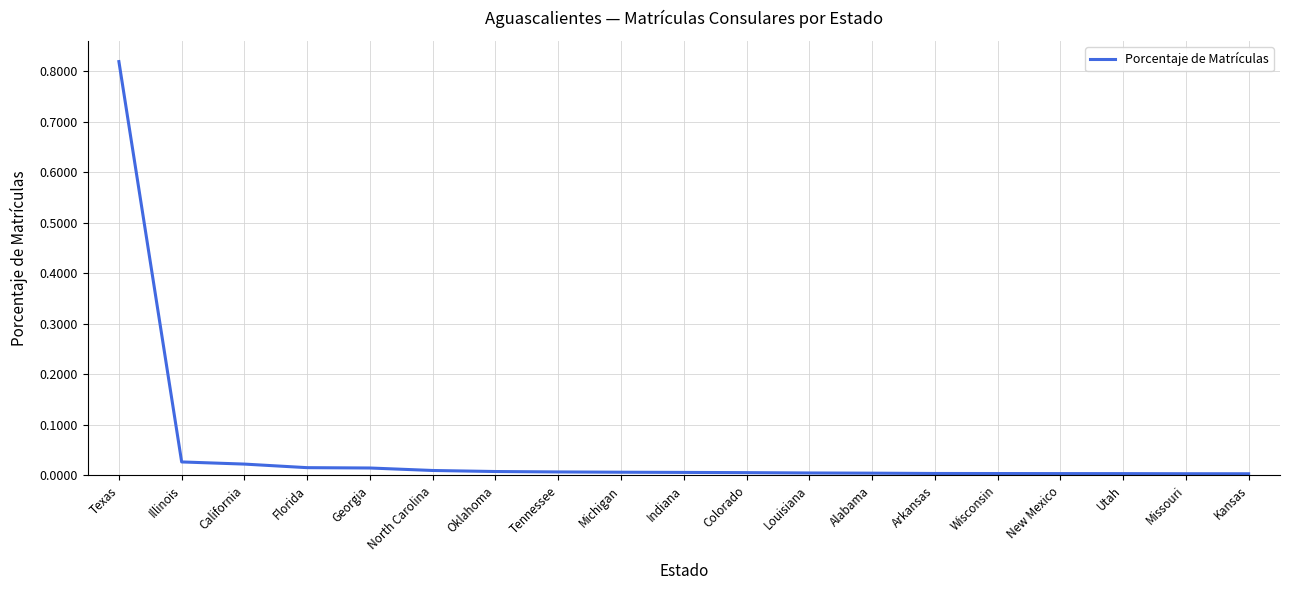

At which category does the chart reach its peak across all series?

Texas